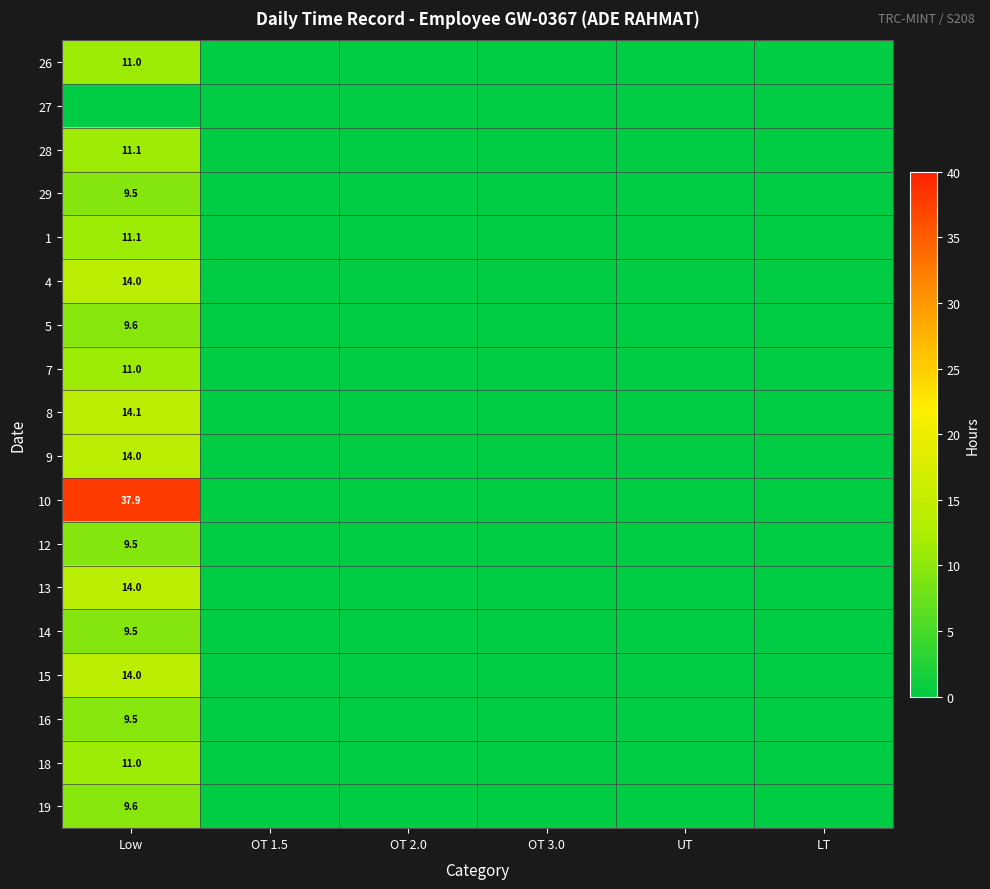

How many categories are shown in the chart?

6